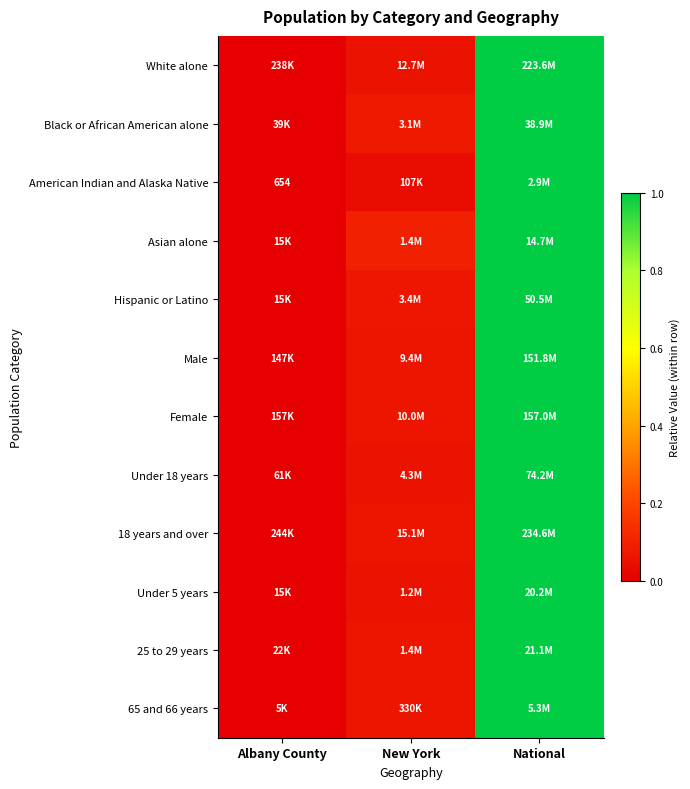

Is the value of Asian alone at National greater than the value of Under 5 years at Albany County?

Yes